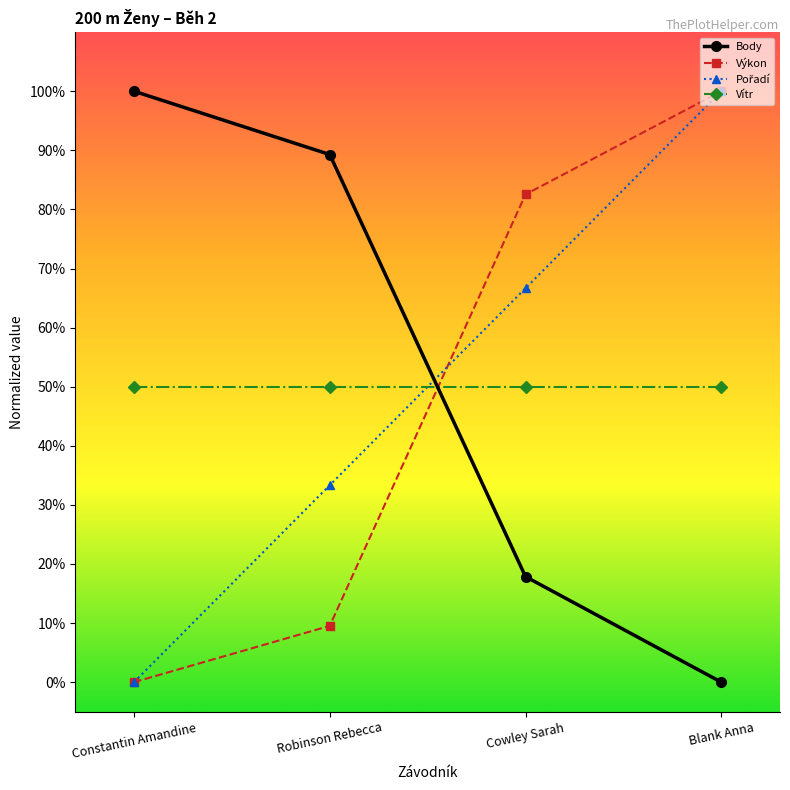

True or false: Vítr has a value of 0.5 at Constantin Amandine.

True